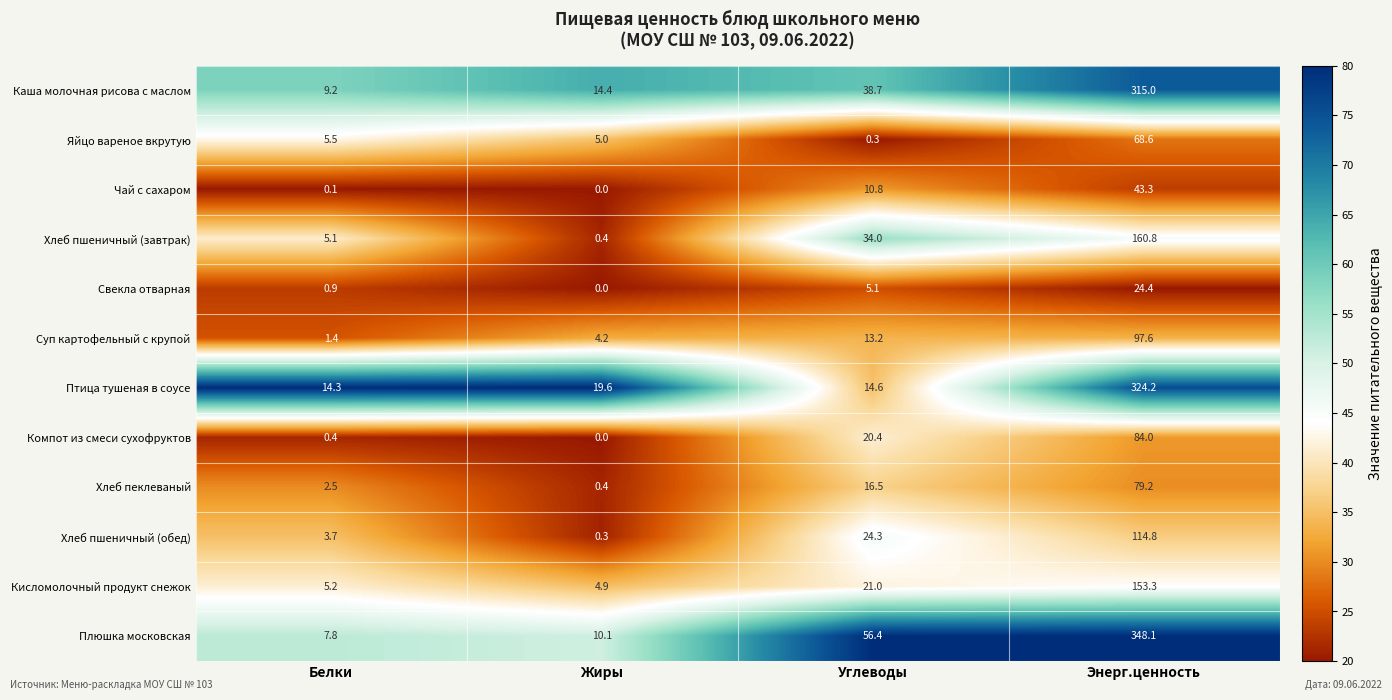

Which series changed the most between Белки and Жиры?

Птица тушеная в соусе